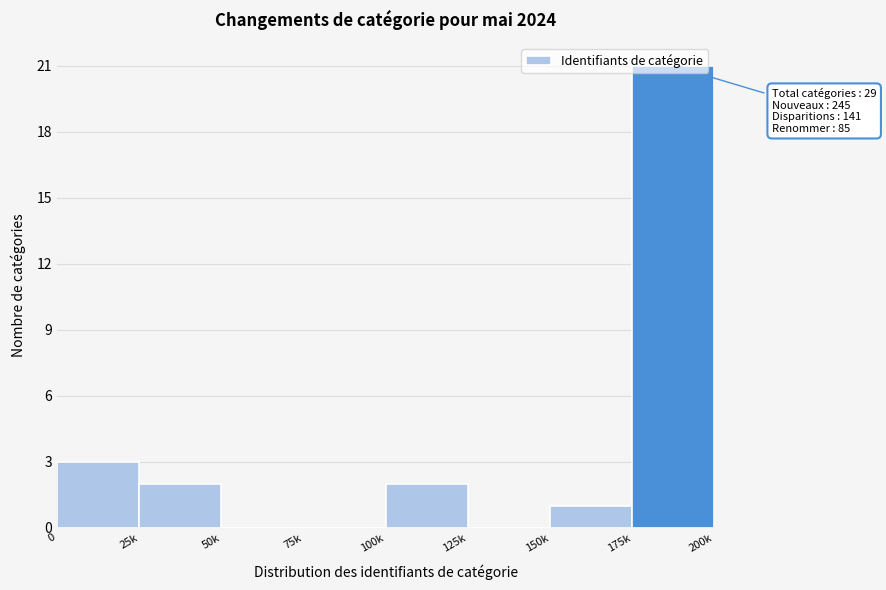

Between 150k and 100k, which is larger?

100k